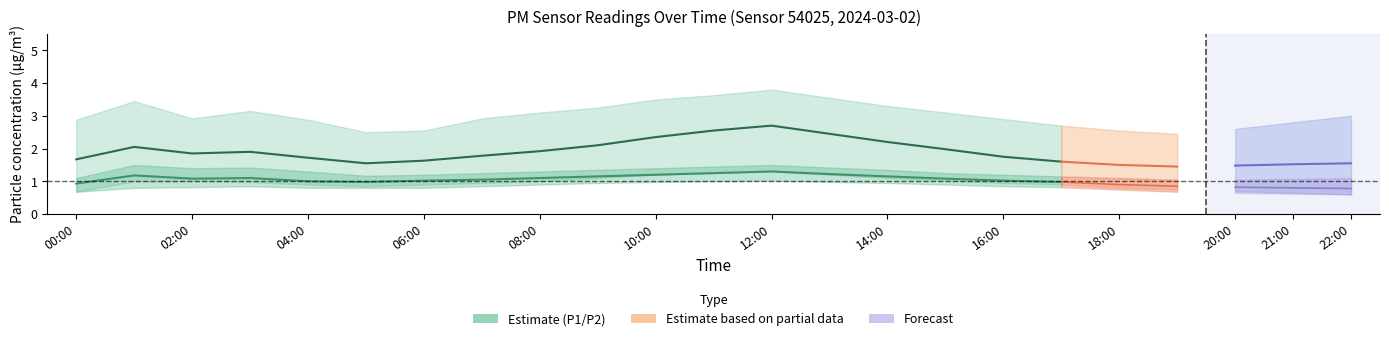

What is the difference between the maximum and minimum values in the P2 (PM2.5) series?

0.4